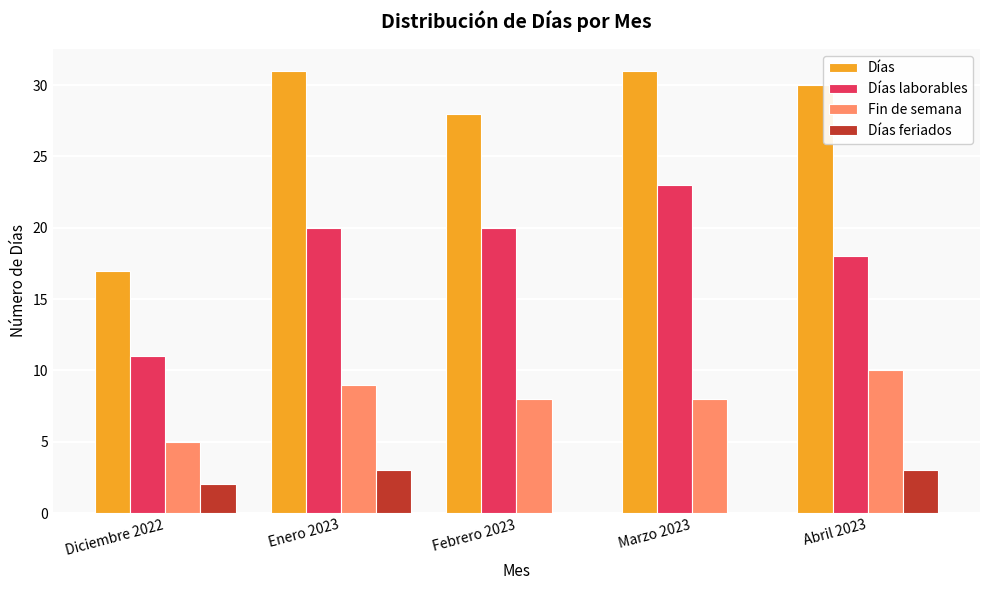

What is the total value across all series at Diciembre 2022?

35